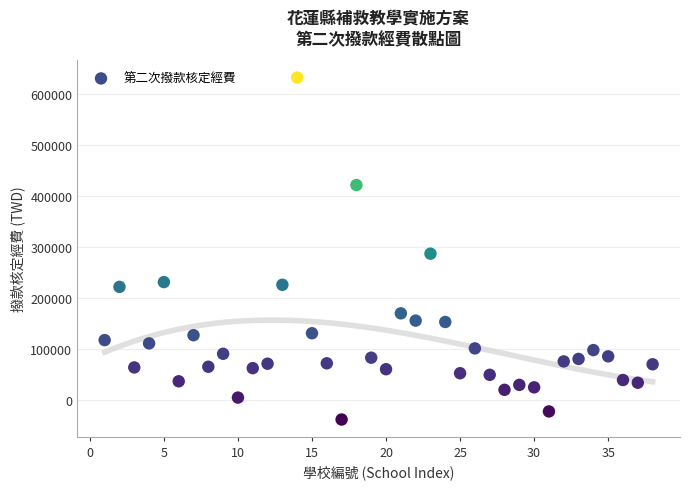

What Y value in the scatter plot is closest to 297191?

287147